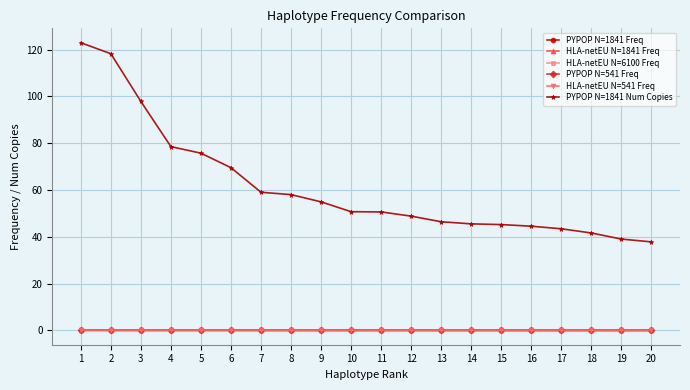

What is the total value across all series at 2?

118.4